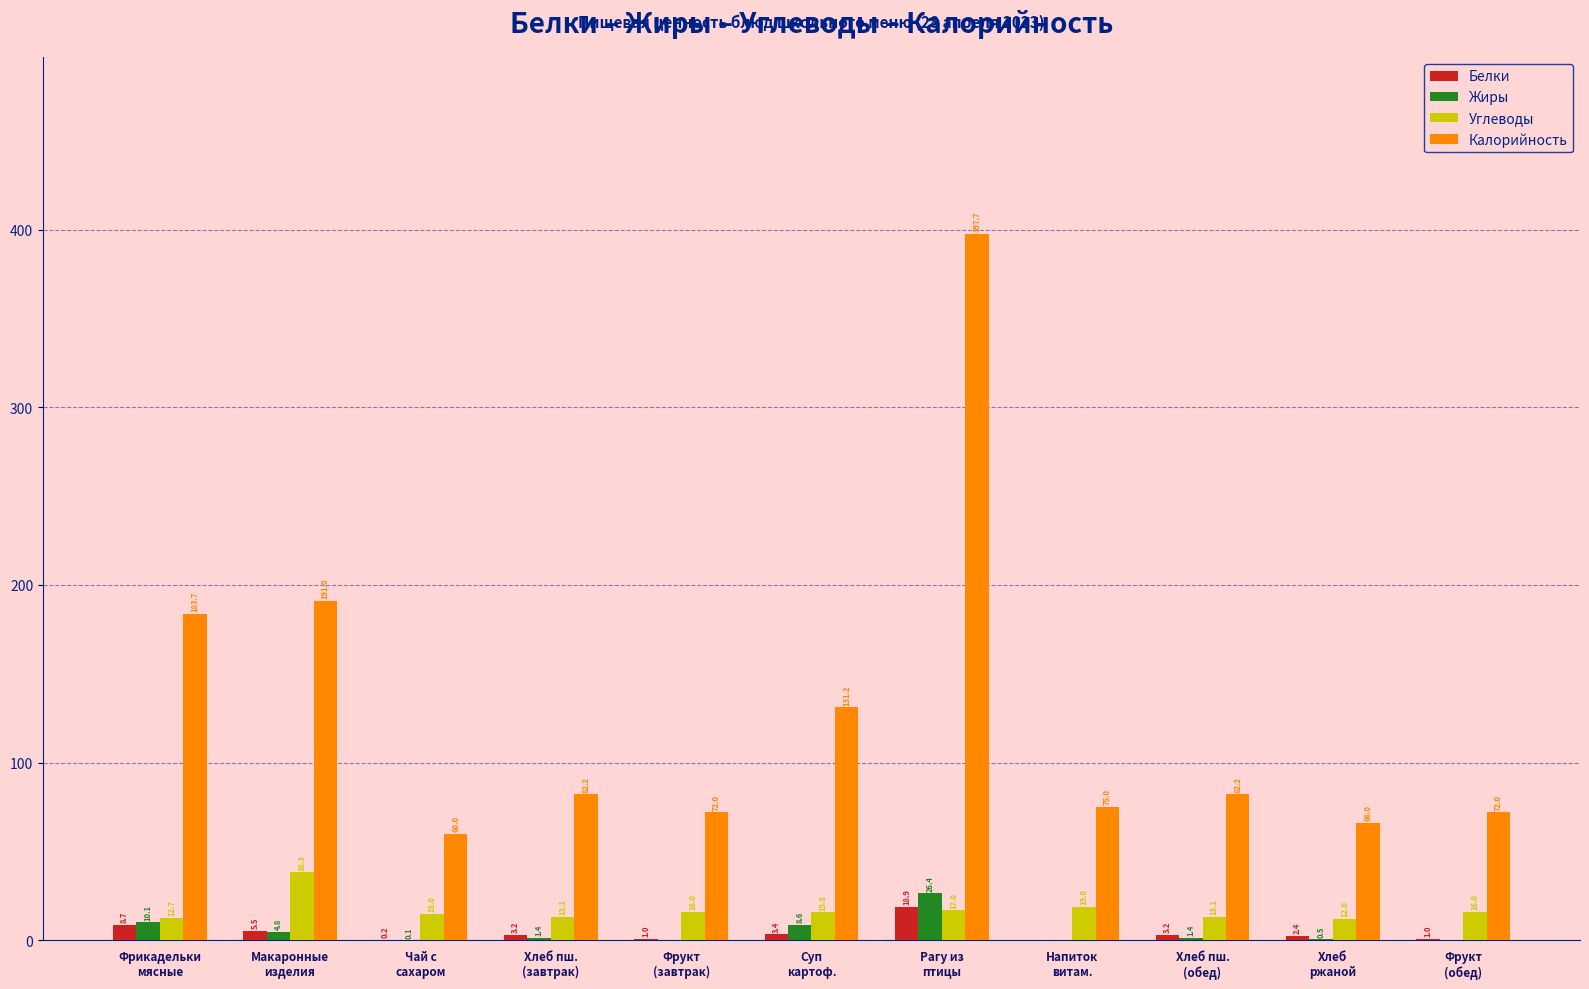

What is the sum of all Углеводы values?

188.0